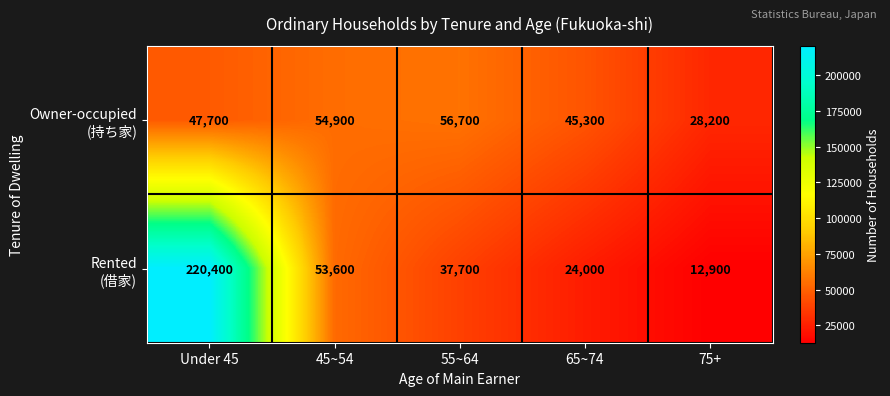

Which category has the highest value across all series?

Under 45